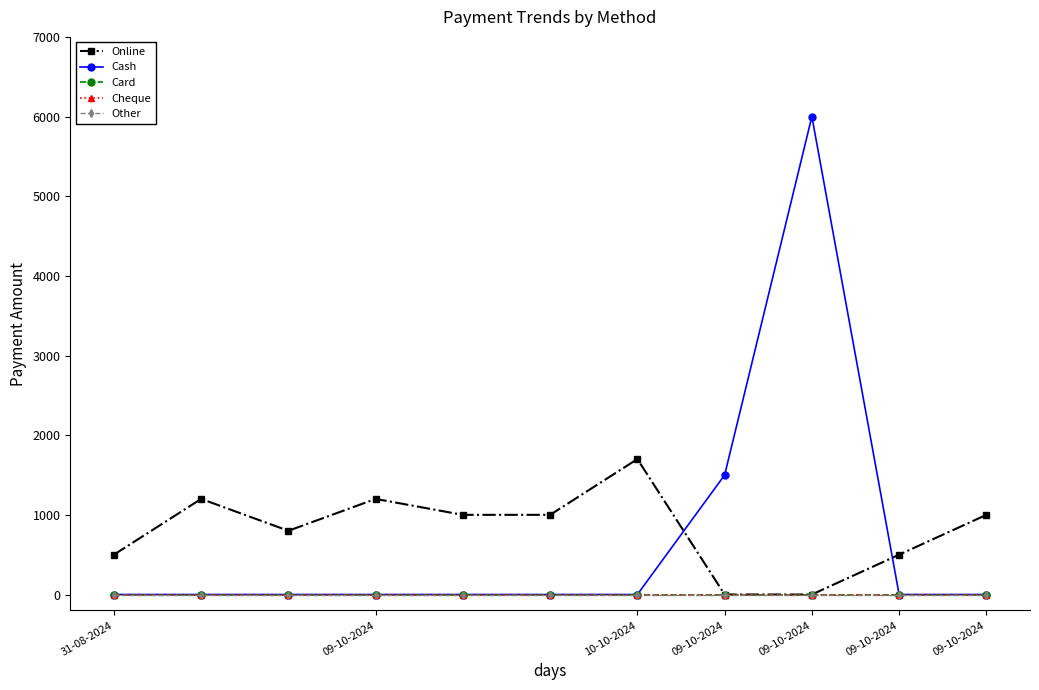

True or false: Card and Cheque intersect in this chart.

False